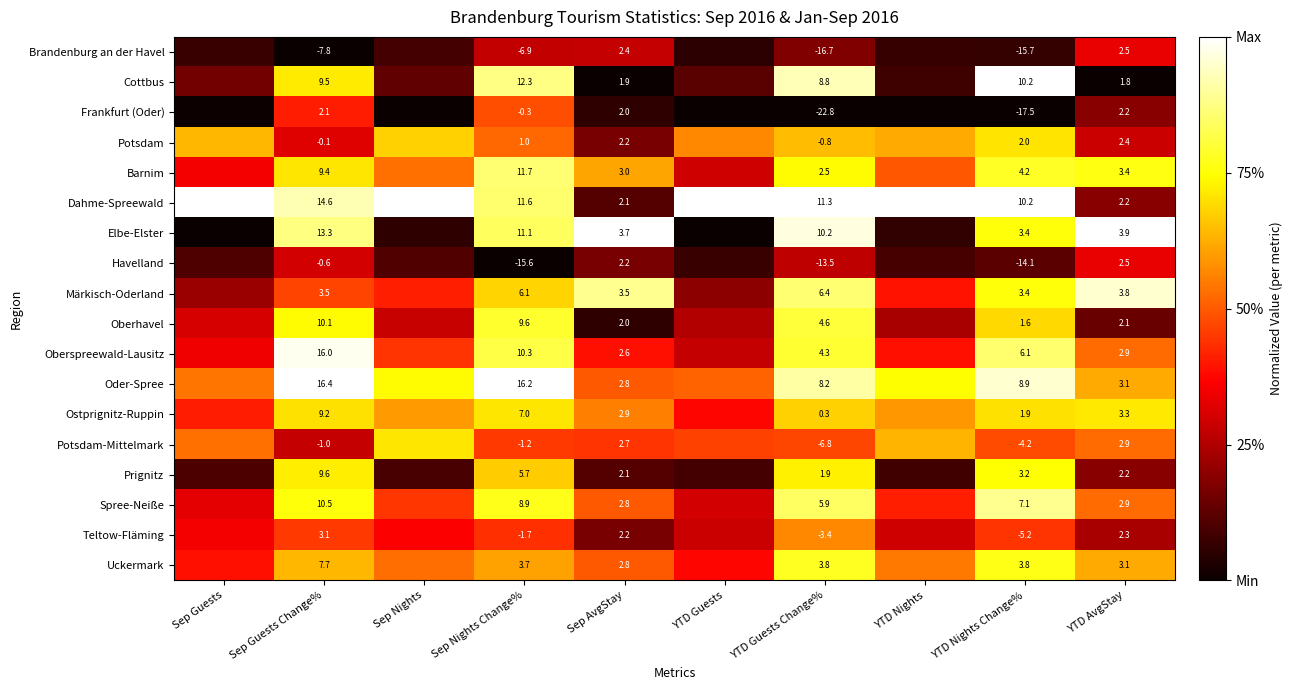

Between YTD Guests and YTD Guests Change%, which is larger?

YTD Guests Change%